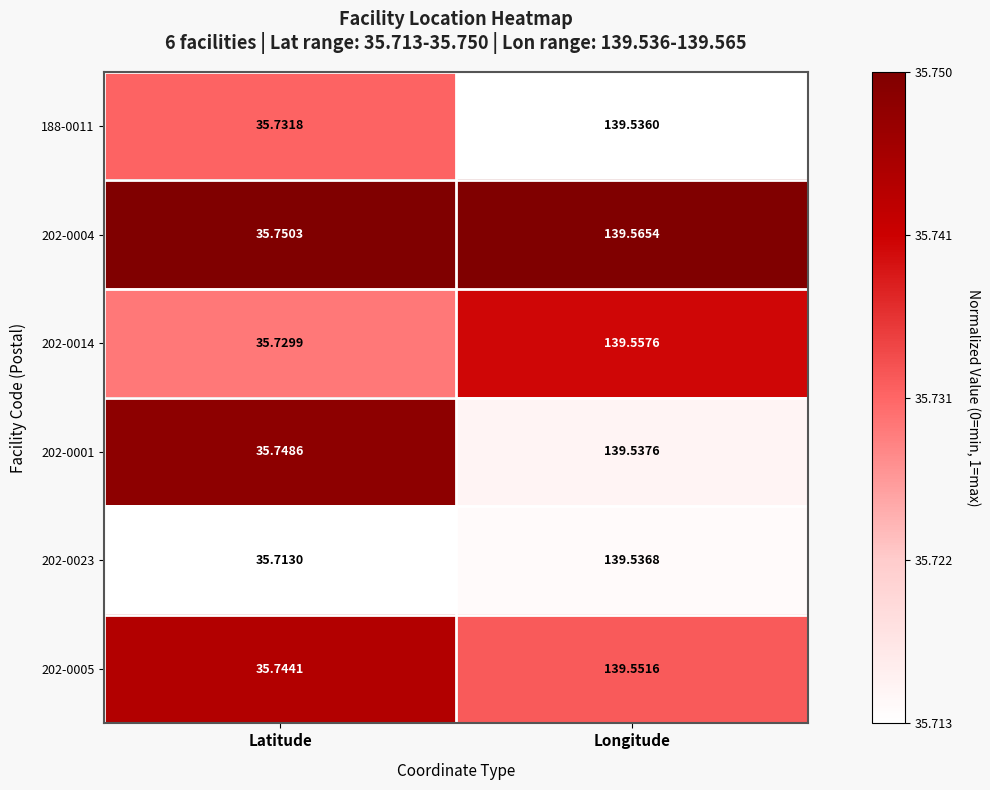

At which label does 202-0001 reach its peak?

Longitude